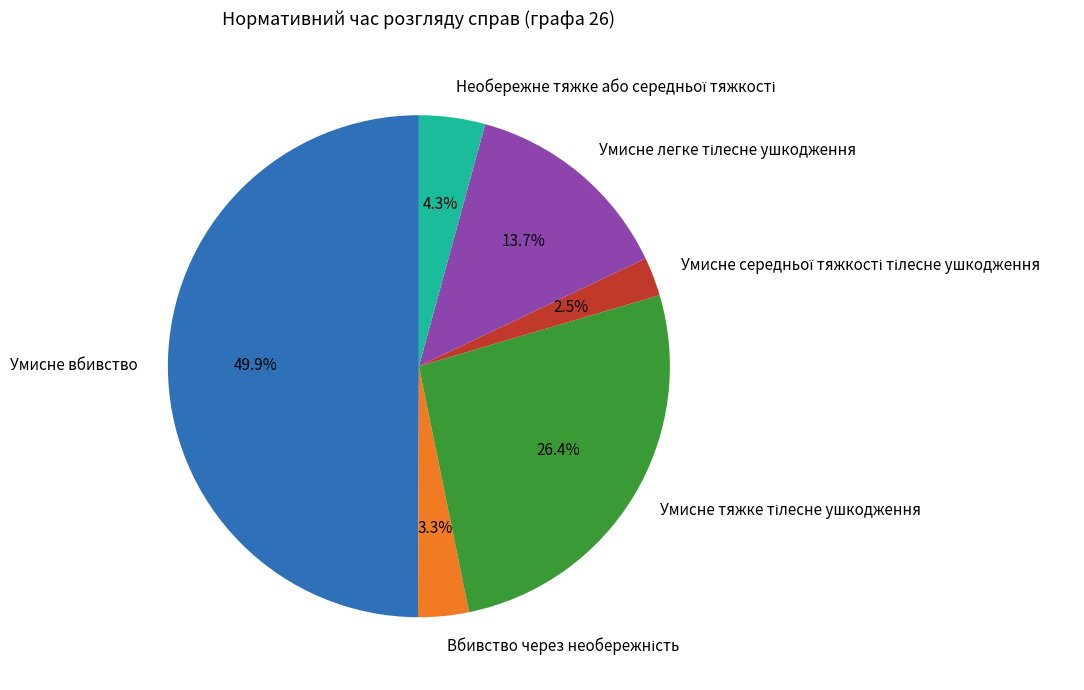

Which slice is the largest?

Умисне вбивство